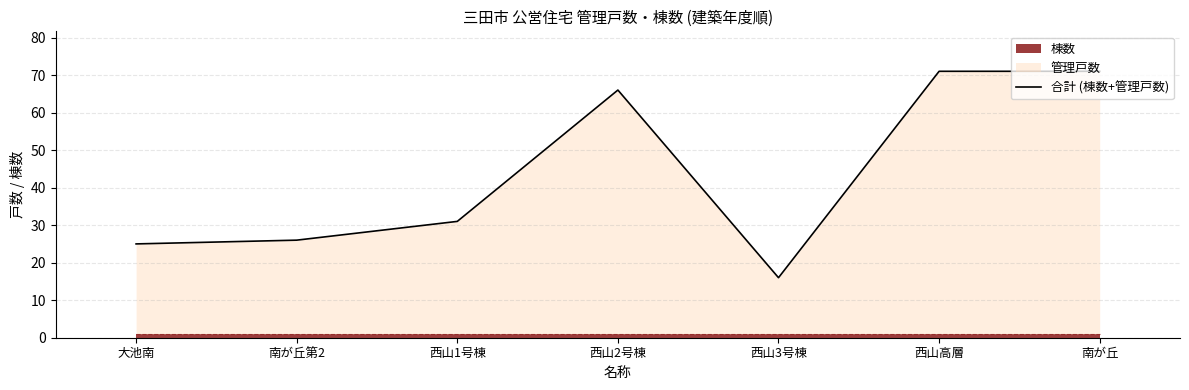

How many values exceed 31?

3